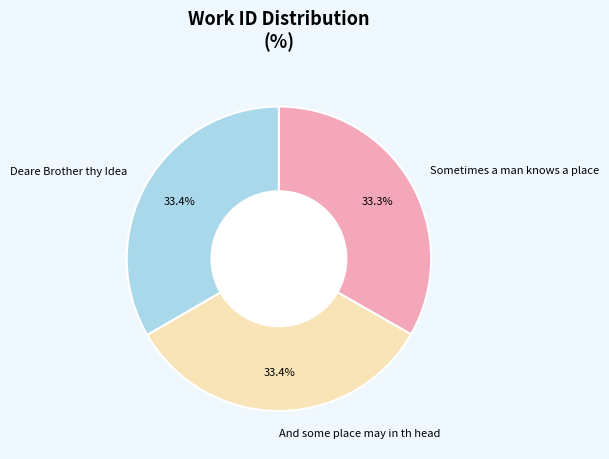

What is the ratio of the value at And some place may in th head to the value at Sometimes a man knows a place?

1.0